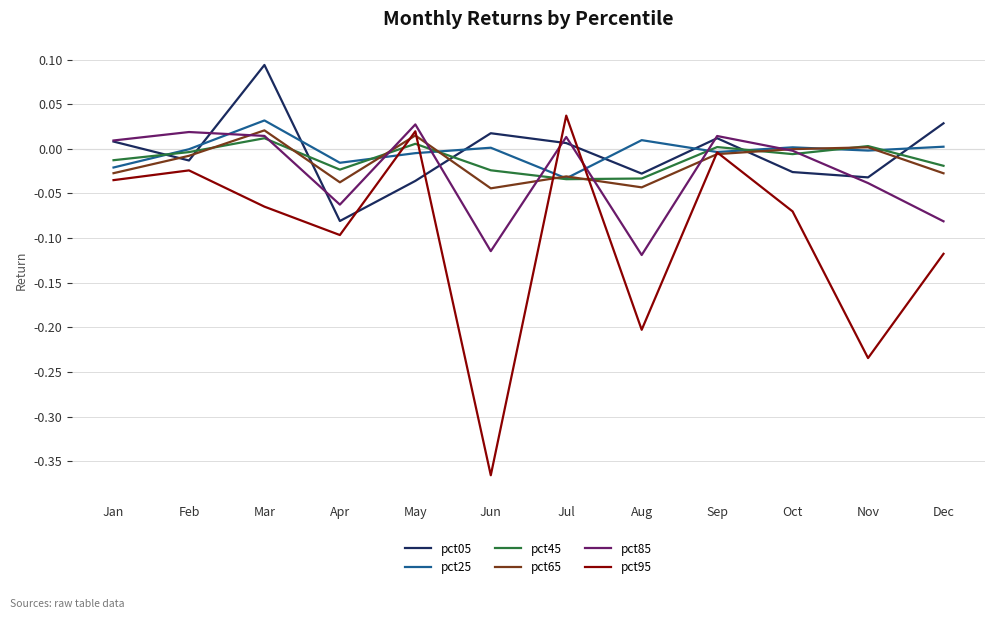

In pct95, how many points are lower than both neighbors (excluding endpoints)?

4